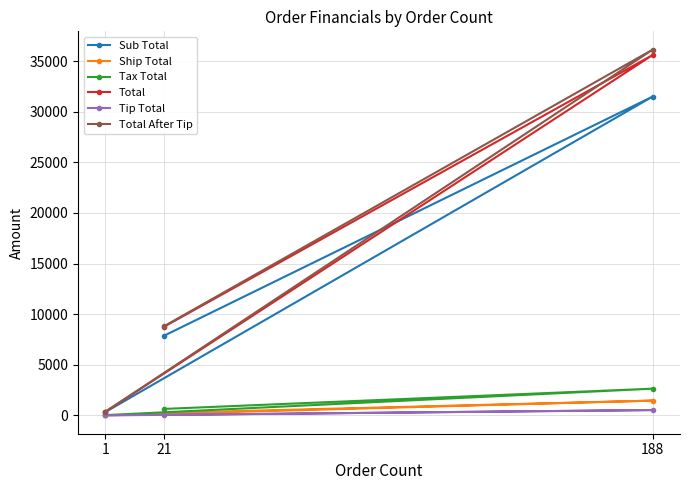

Which series changed the most between 1 and 188?

Total After Tip